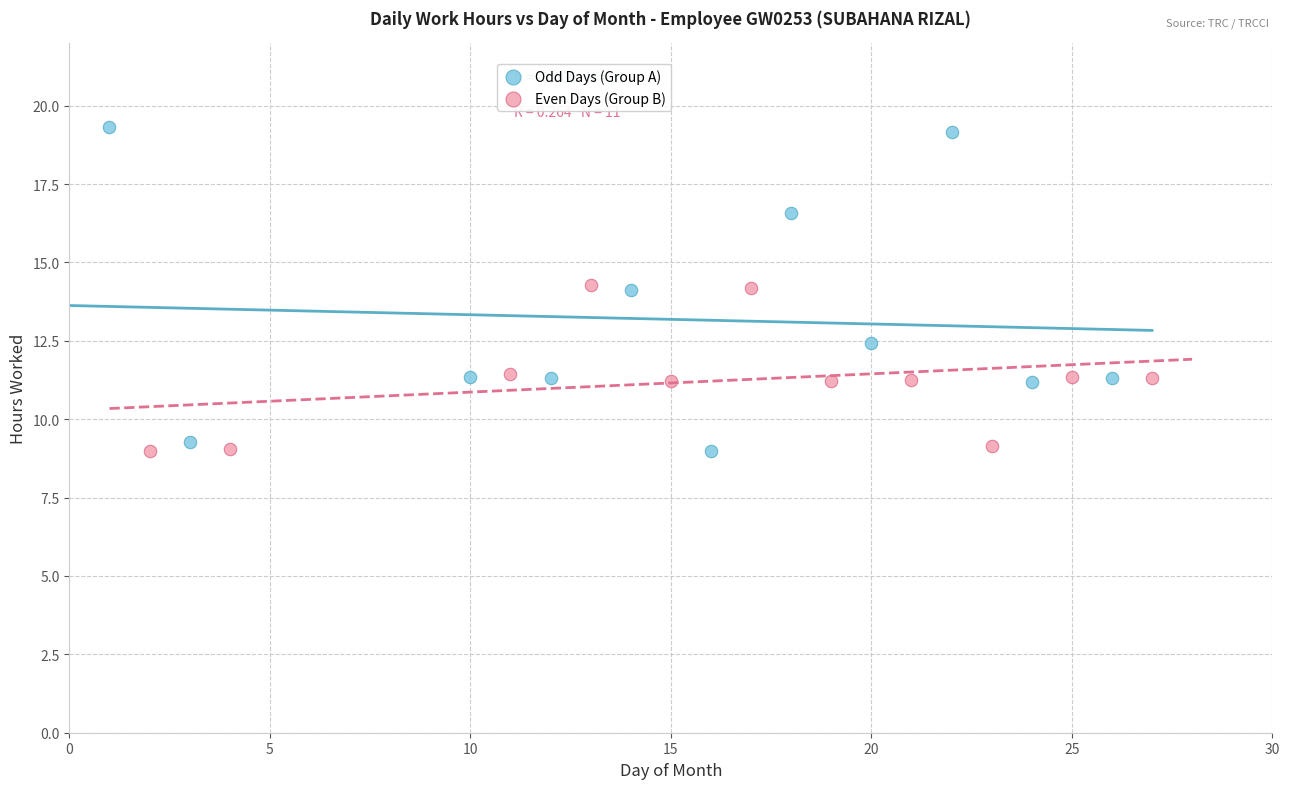

Which series reaches the maximum Y coordinate?

Odd Days (Group A)